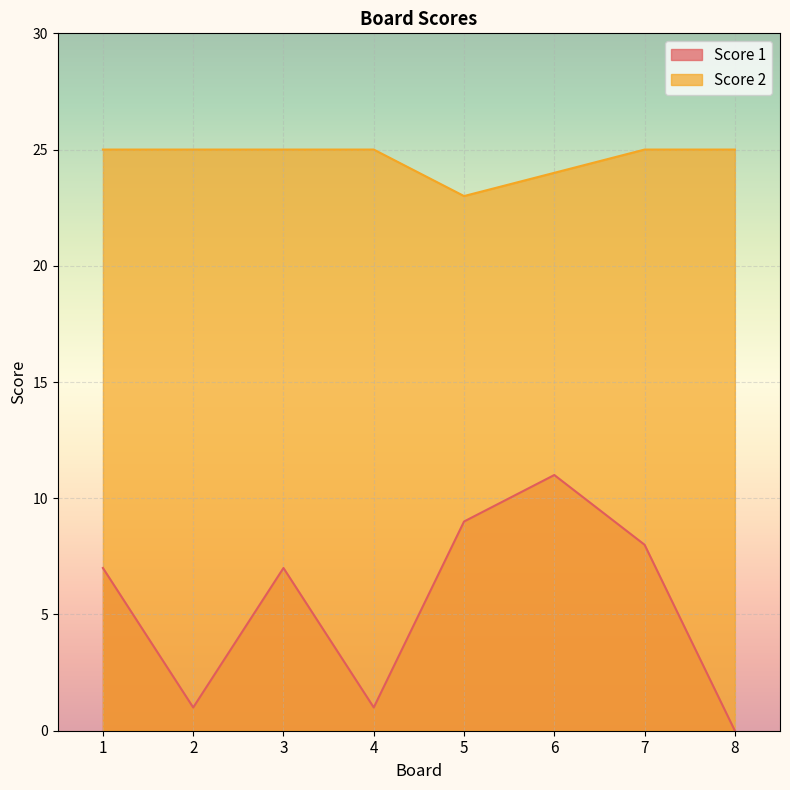

How many data points in Score 1 are above 7?

3